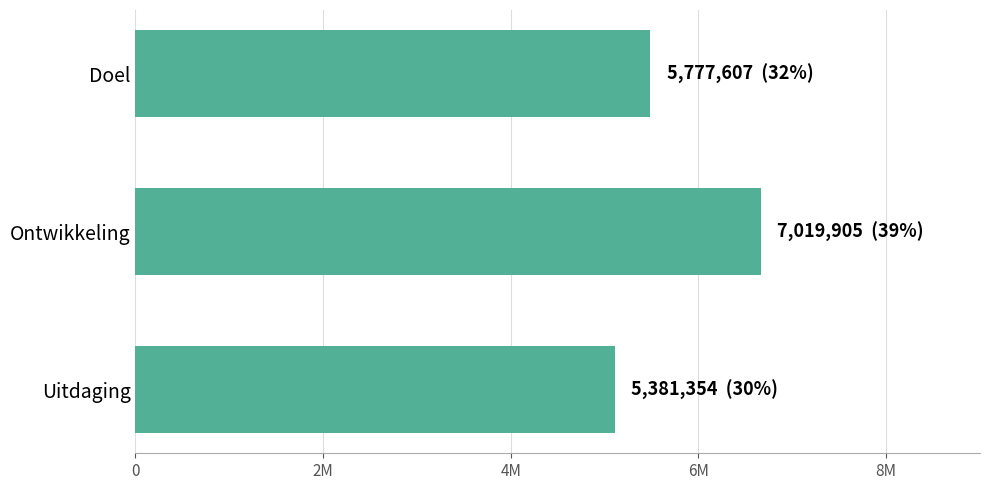

What is the smallest value displayed?

5381354